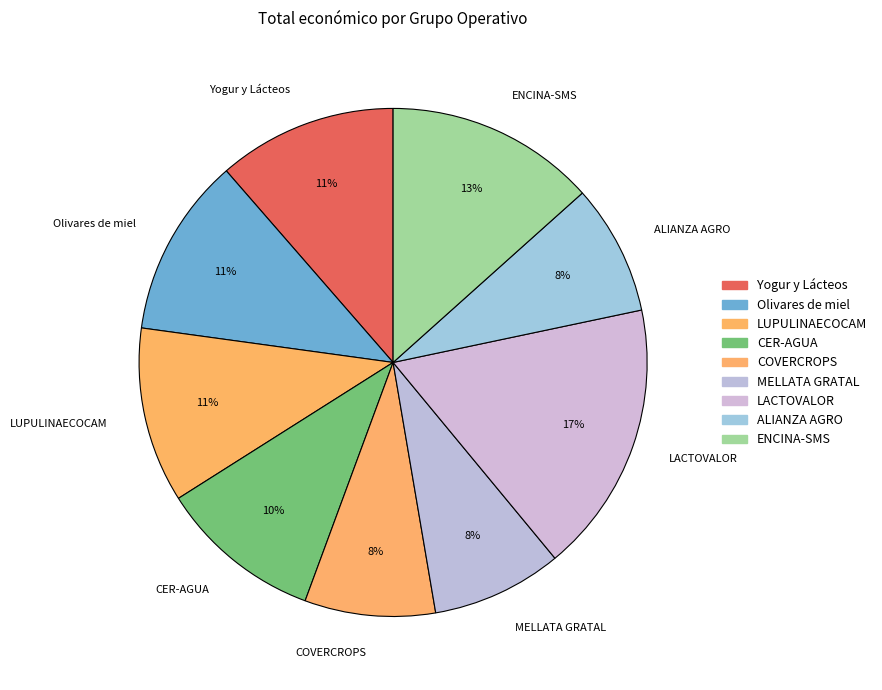

Is it true that ENCINA-SMS is 13% of the pie?

True